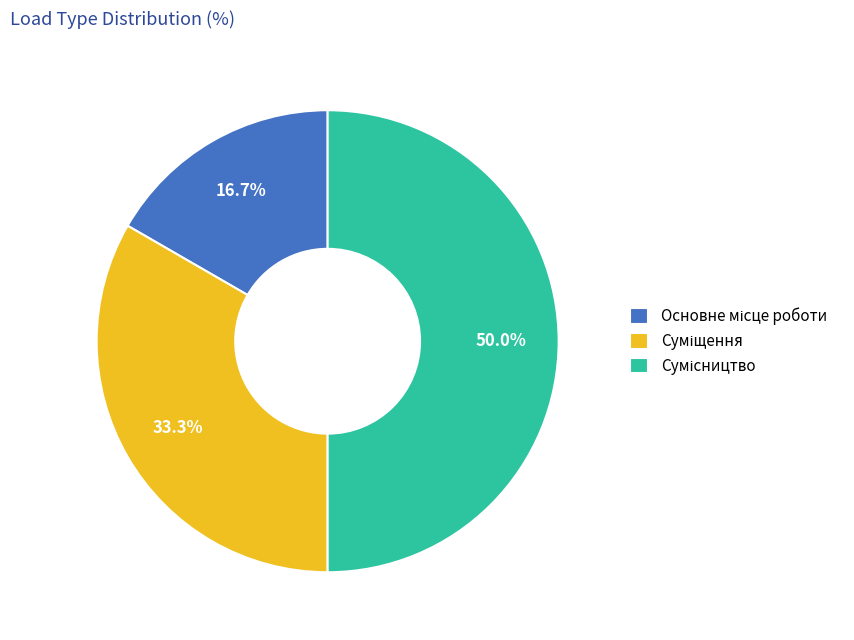

The Основне місце роботи slice represents 9% of the pie. True or false?

False